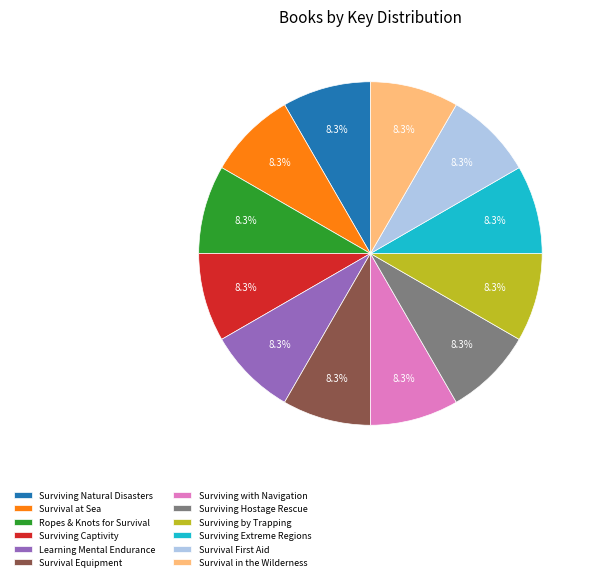

Is the sum of Surviving Natural Disasters and Surviving with Navigation greater than half?

No